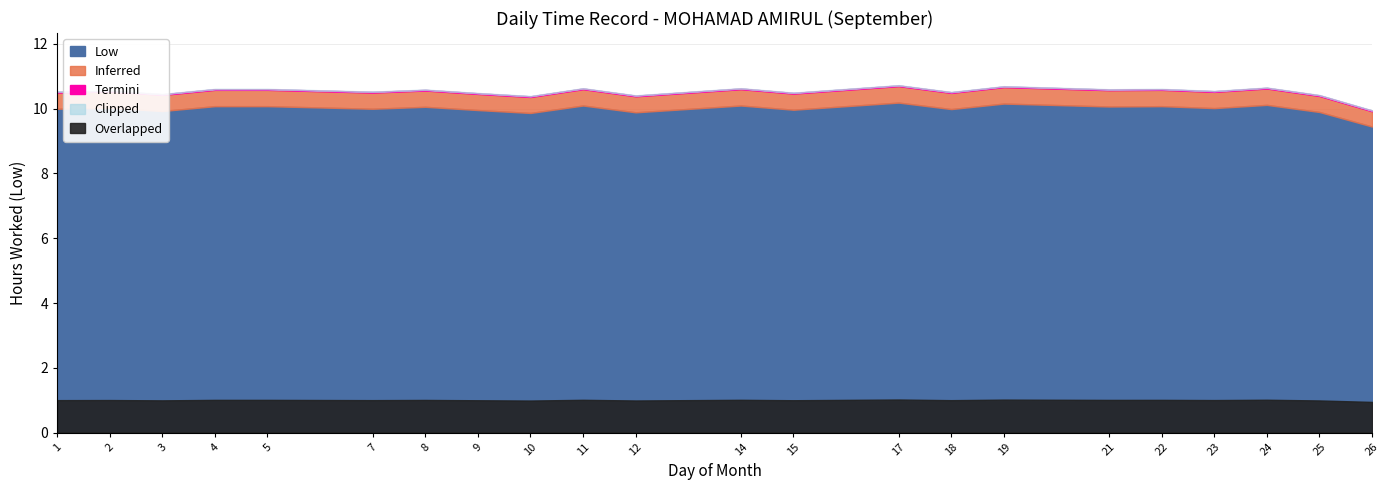

What is the sum of all values?

220.1